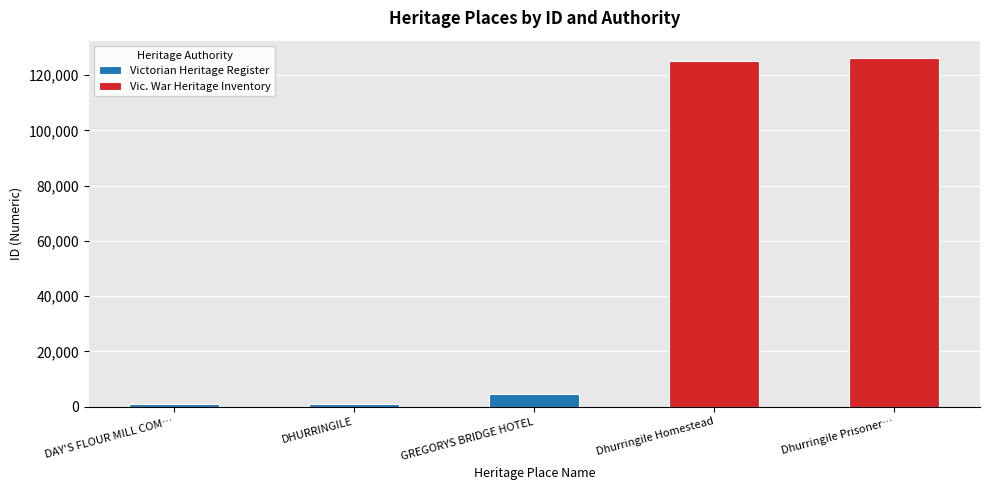

List the labels in order of value, smallest first.

DAY'S FLOUR MILL COMPLEX, DHURRINGILE, GREGORYS BRIDGE HOTEL, Dhurringile Homestead, Dhurringile Prisoner of War Camp